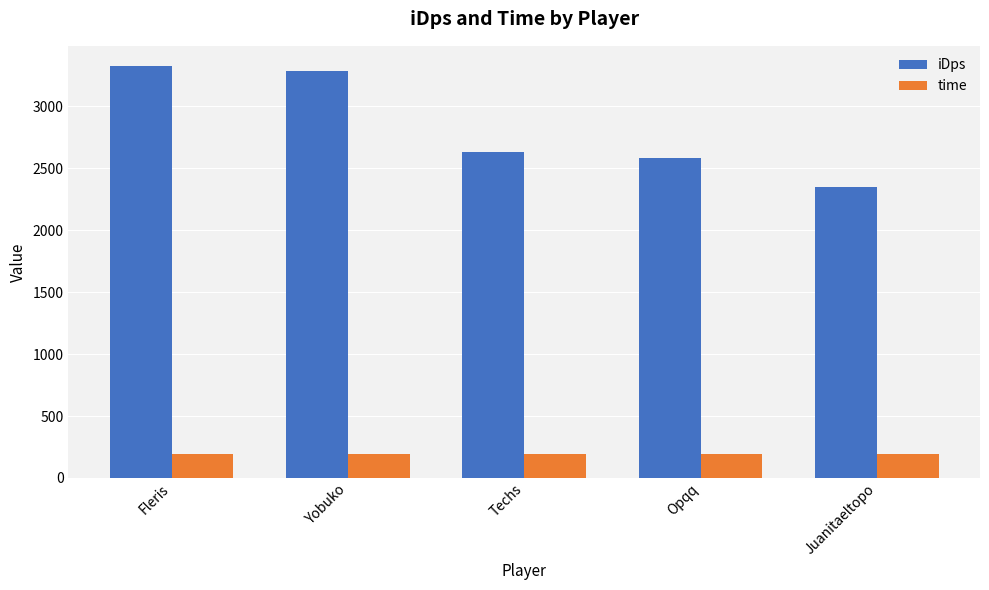

Rank the series by their maximum value, from lowest to highest.

time, iDps